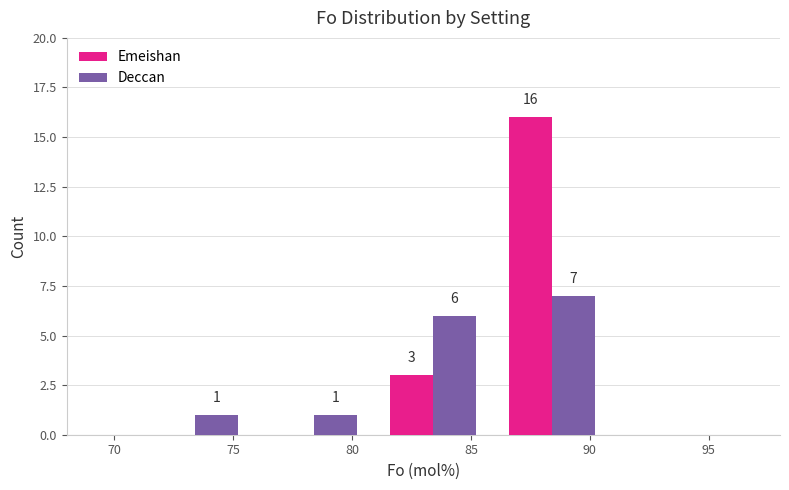

Which series has the largest total across all categories?

Emeishan